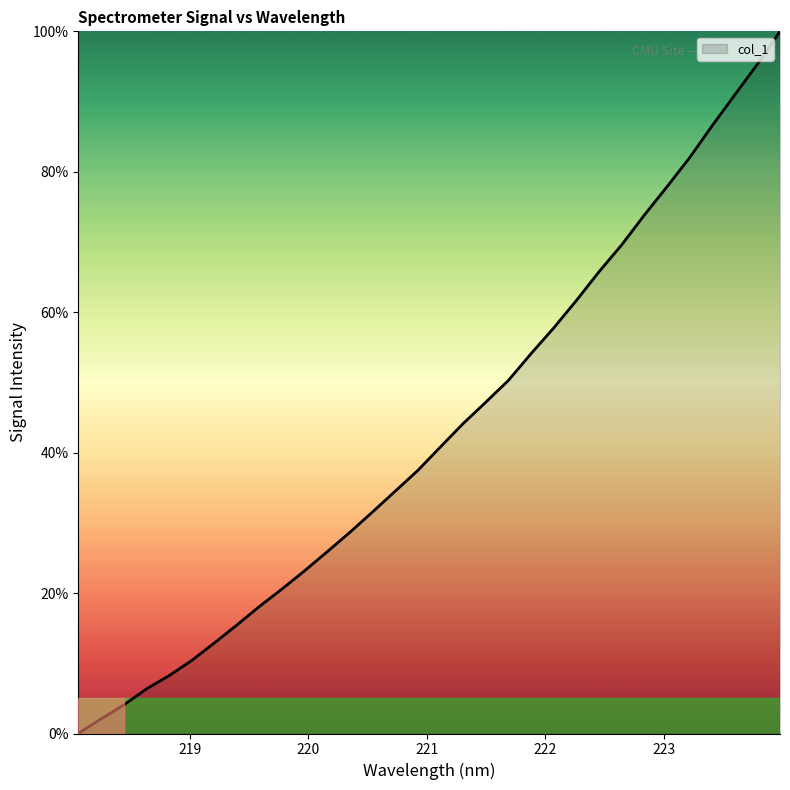

Count the number of values greater than 40.

16